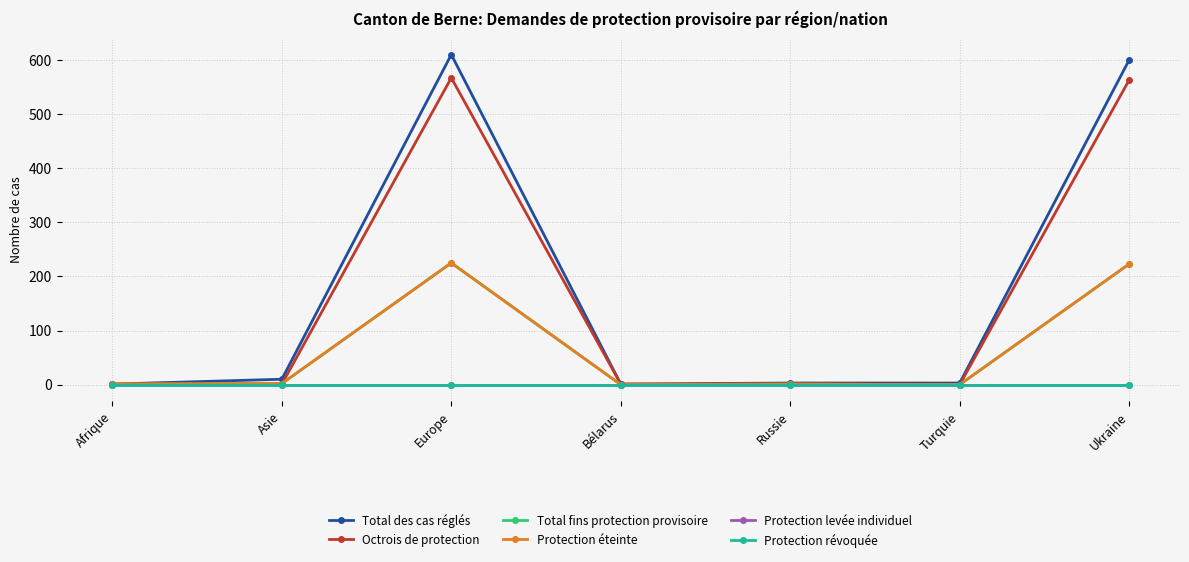

Does the chart have visible grid lines?

Yes